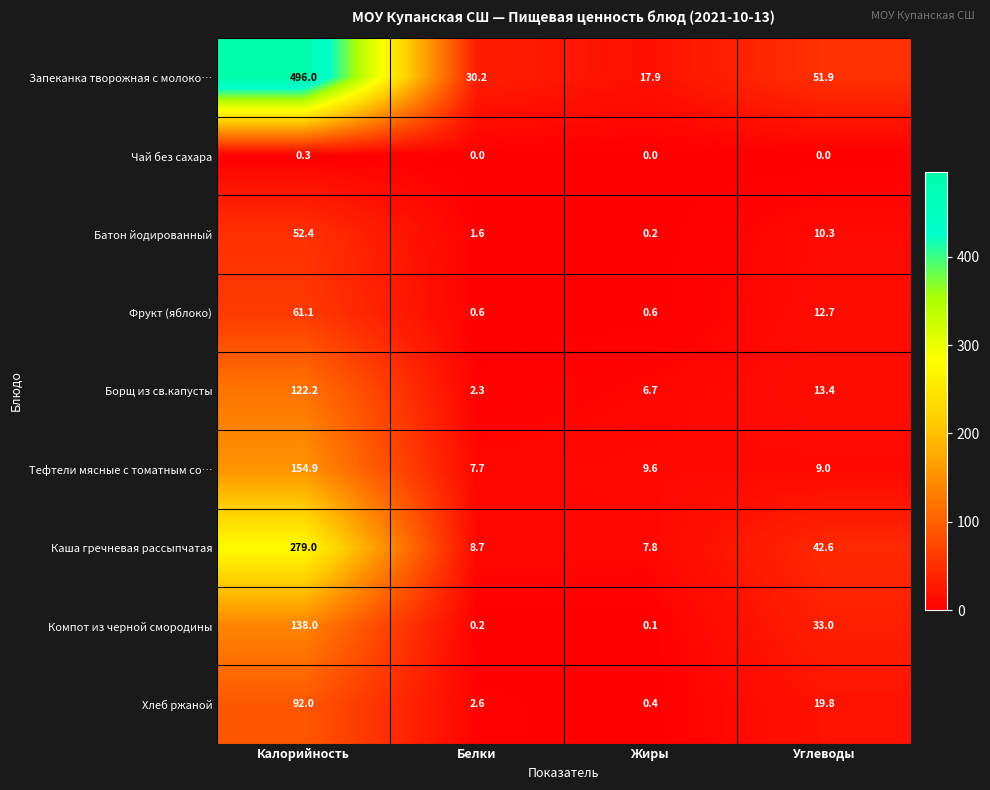

What is the average value of the Фрукт (яблоко) series?

18.8